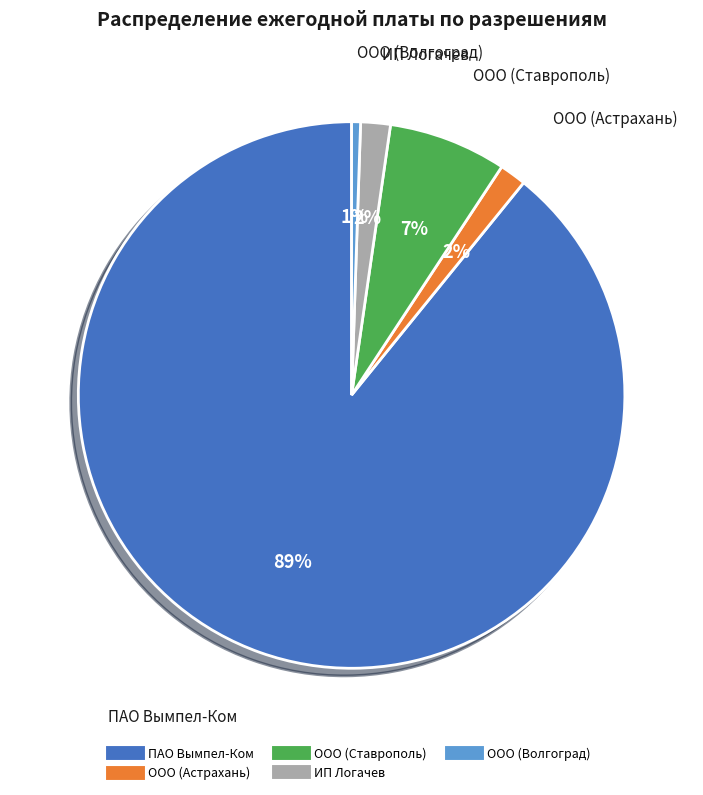

Is there a majority slice in this chart?

Yes